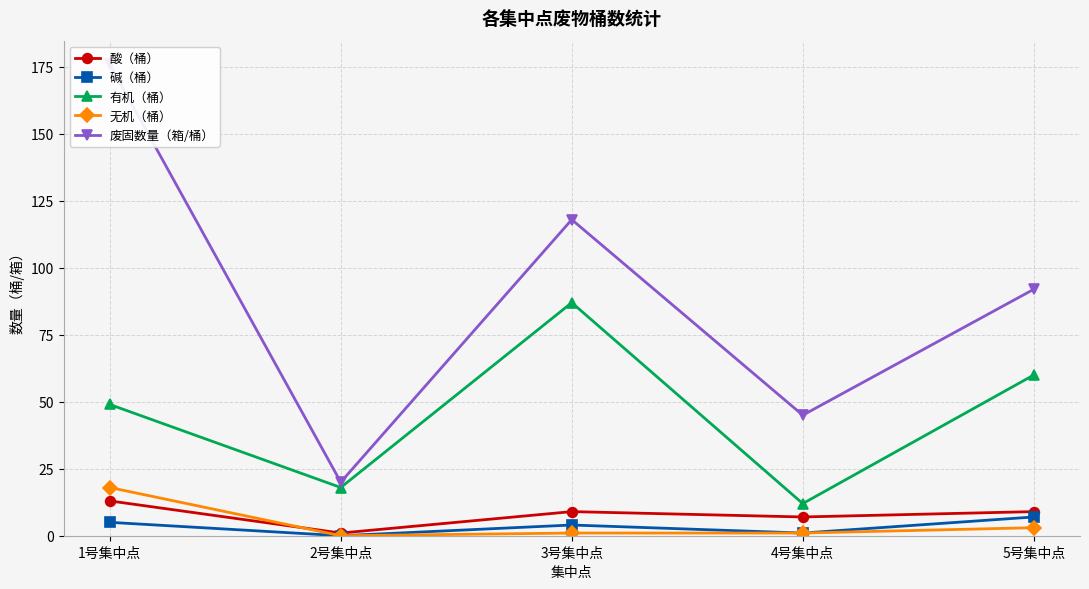

At how many categories does at least one series exceed 6?

5